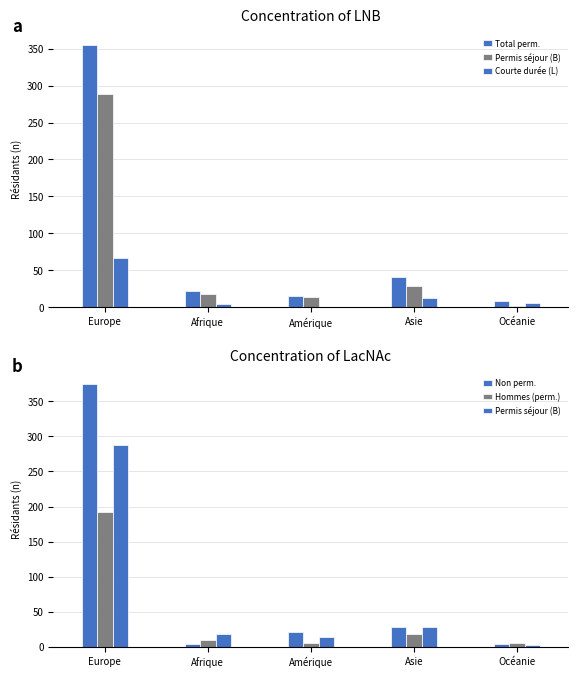

How many values in the Total perm. series are below 22?

2